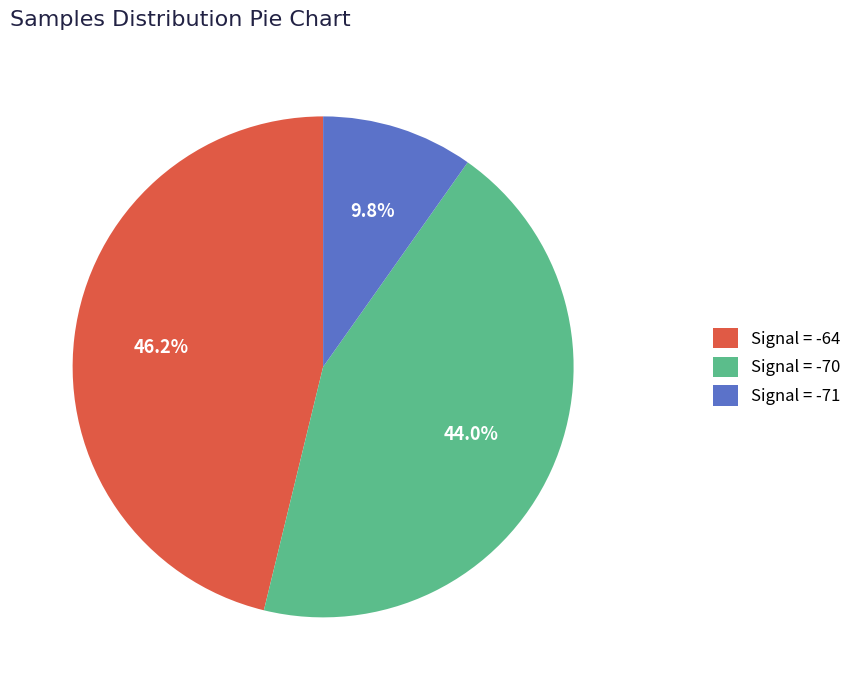

Combined, what portion of the pie is Signal = -71 and Signal = -64?

56.0%